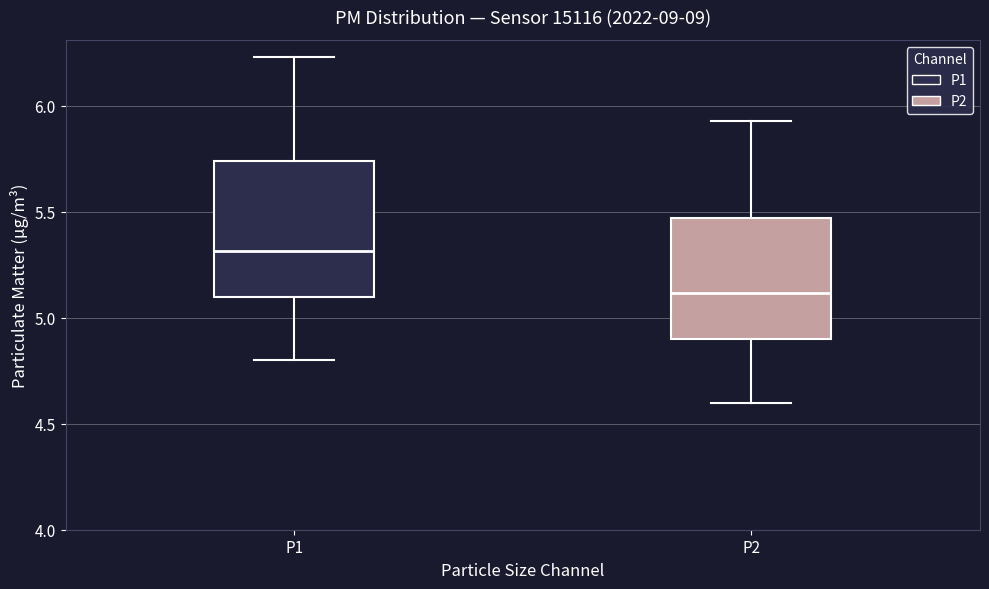

Reading left to right, read every box against the y-axis: the position of its median line, the range the box covers, and the ends of its whiskers. The values are not printed on the chart, so give them approximately, as read against the axis.

P1: median 5.30, box 5.10 to 5.75, whiskers 4.80 to 6.25
P2: median 5.10, box 4.90 to 5.45, whiskers 4.60 to 5.95